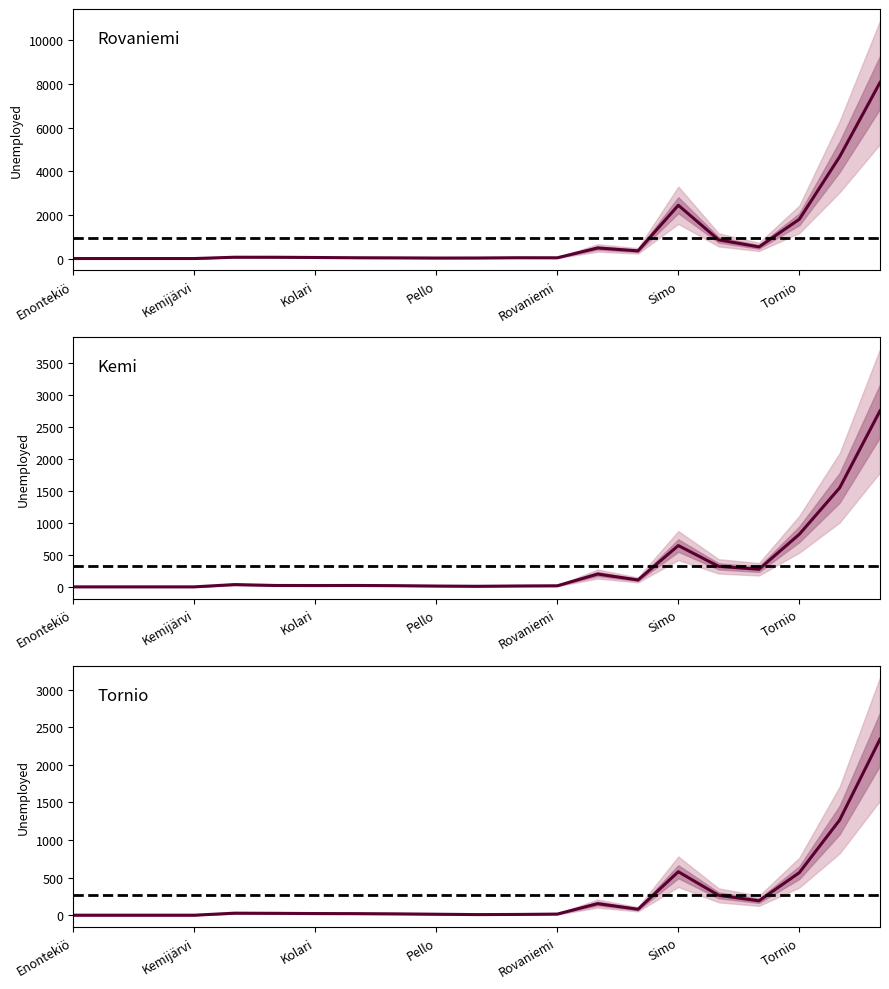

Reading left to right, transcribe all the data shown in this chart.

Rovaniemi: 0	0	0	0	60	59	48	36	31	23	25	37	34	485	351	2441	855	533	1798	4664	8063
Kemi: 0	0	0	0	36	22	21	22	19	13	9	14	17	201	108	647	321	275	824	1551	2757
Tornio: 0	0	0	0	27	25	22	21	18	13	8	10	15	154	79	578	264	191	566	1266	2341